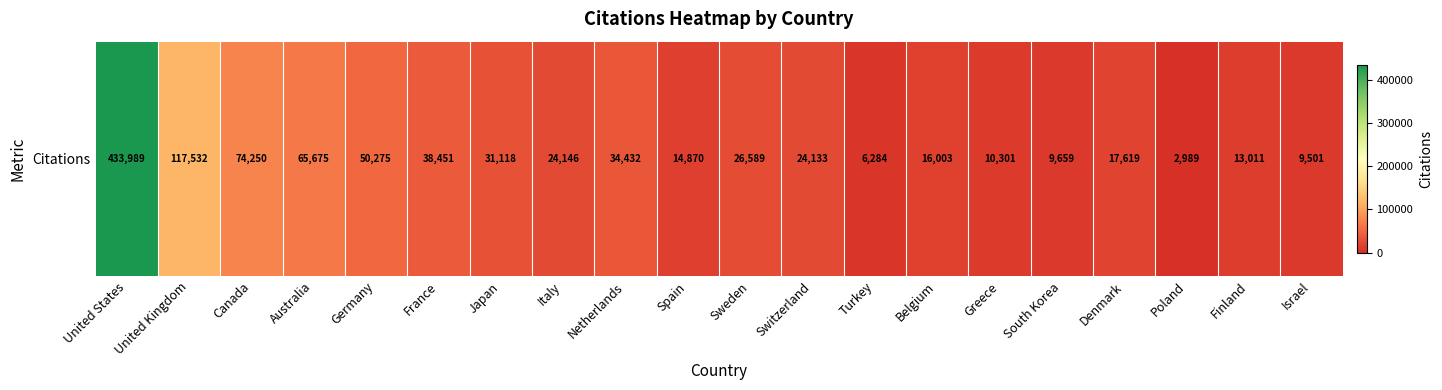

Read the value at South Korea, to the nearest 10.

9660